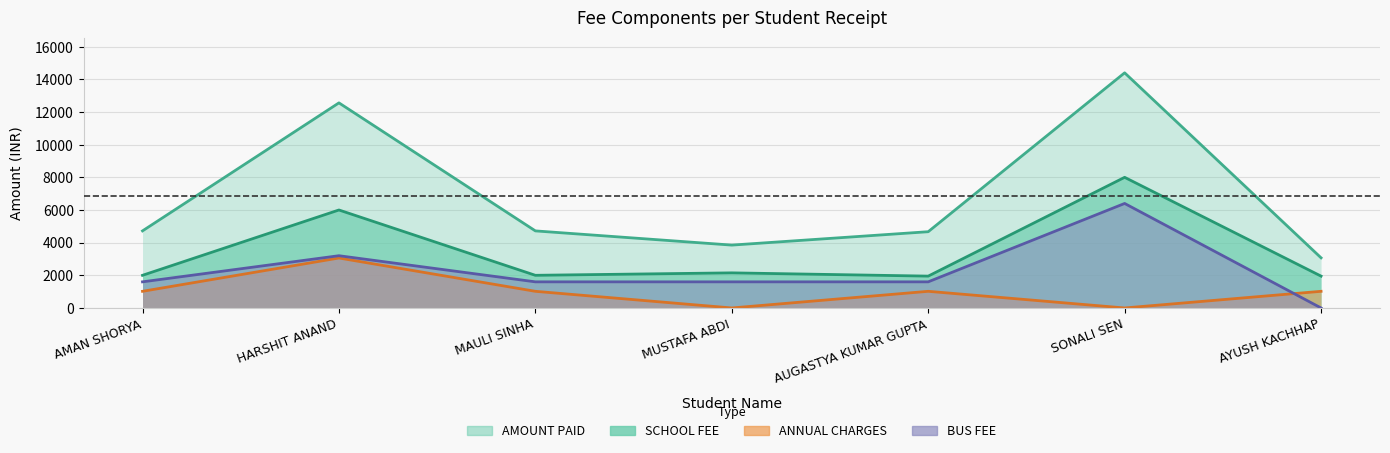

True or false: ANNUAL CHARGES and AMOUNT PAID cross at least once.

False